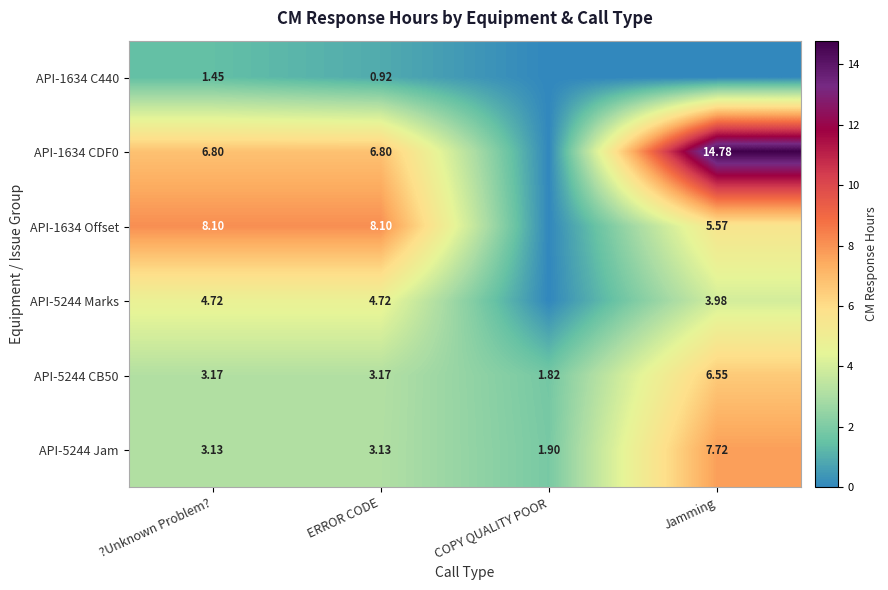

Is the value of API-5244 Jam at Jamming greater than the value of API-5244 CB50 at Jamming?

Yes